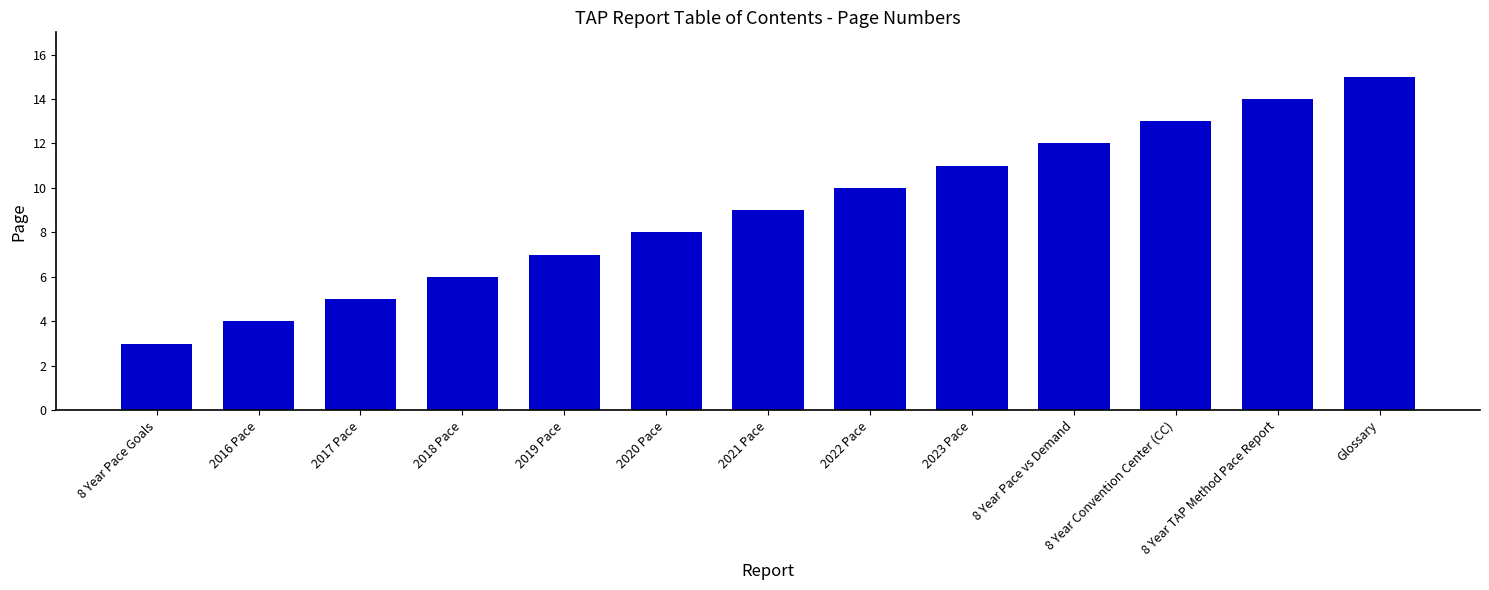

What is the smallest value displayed?

3